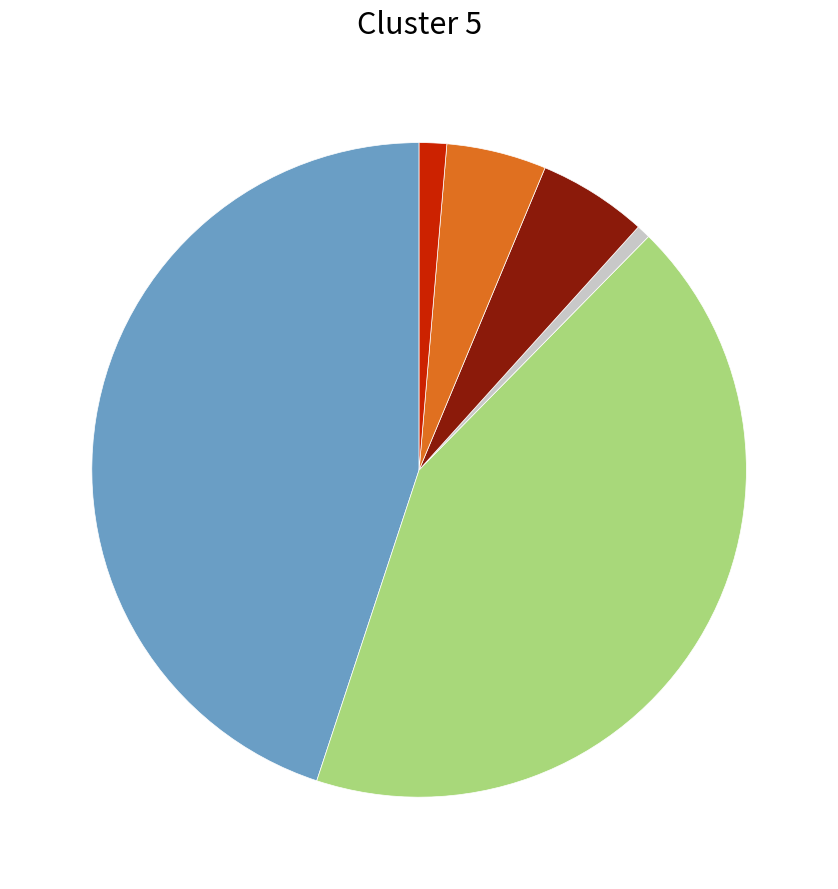

Is there any slice that represents more than half of the pie?

No